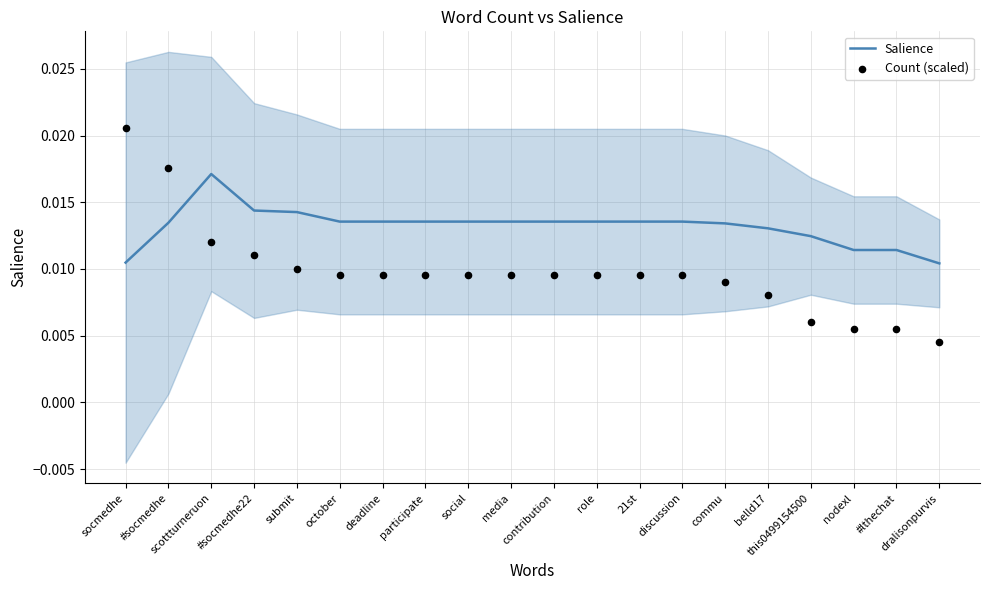

Is the value of Salience at participate greater than the value of Count (scaled) at commu?

Yes